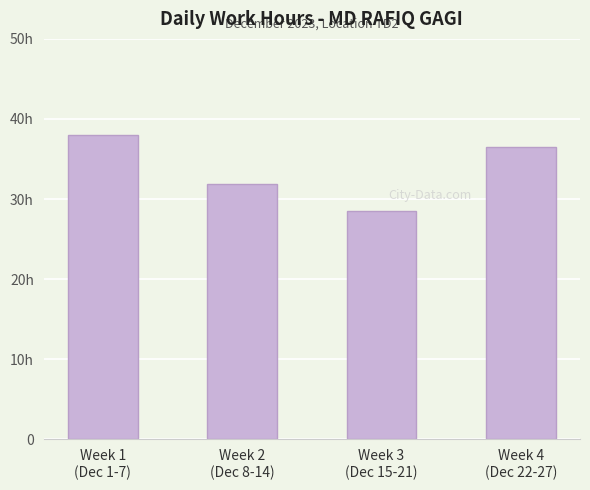

List the labels in order of value, largest first.

Week 1
(Dec 1-7), Week 4
(Dec 22-27), Week 2
(Dec 8-14), Week 3
(Dec 15-21)